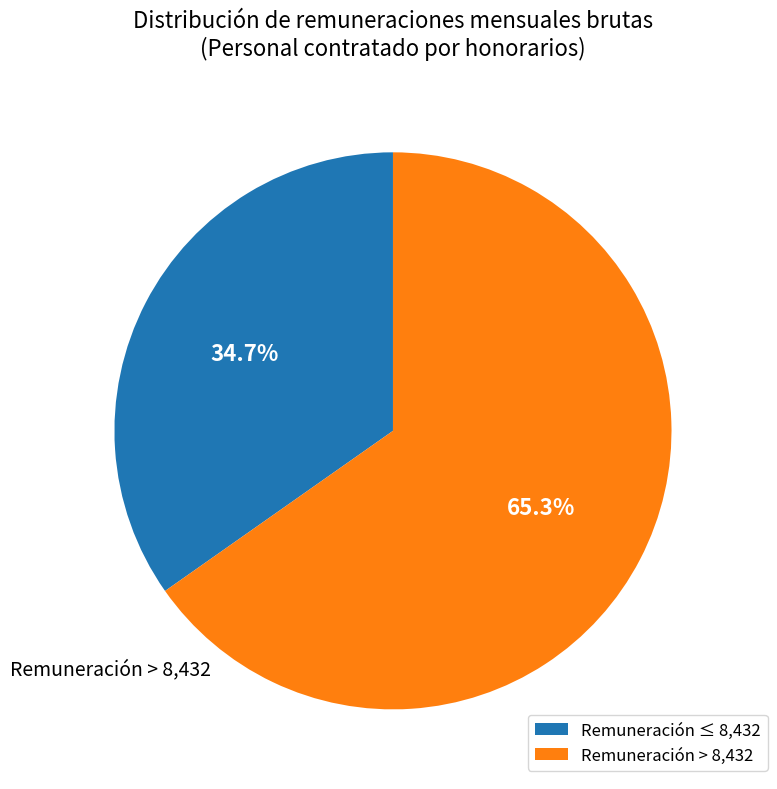

Is there any slice that represents more than half of the pie?

Yes